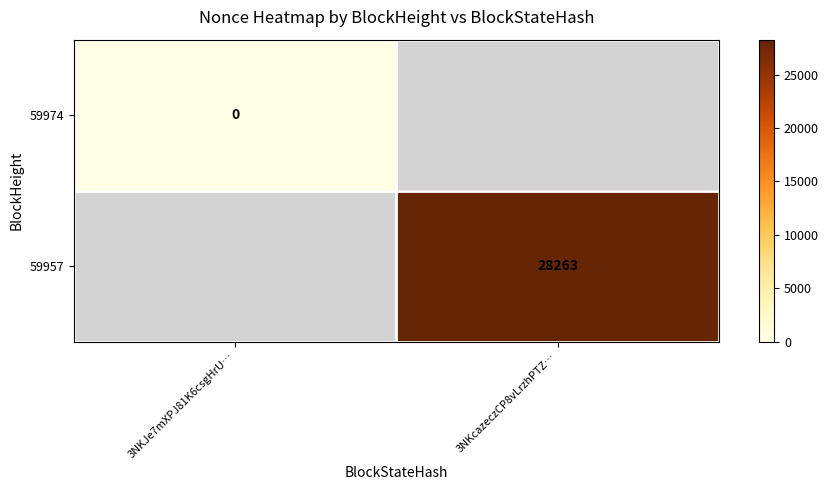

The 59957 series shows 48206 at 3NKcazeczCP8vLrzhPTZ…. True or false?

False